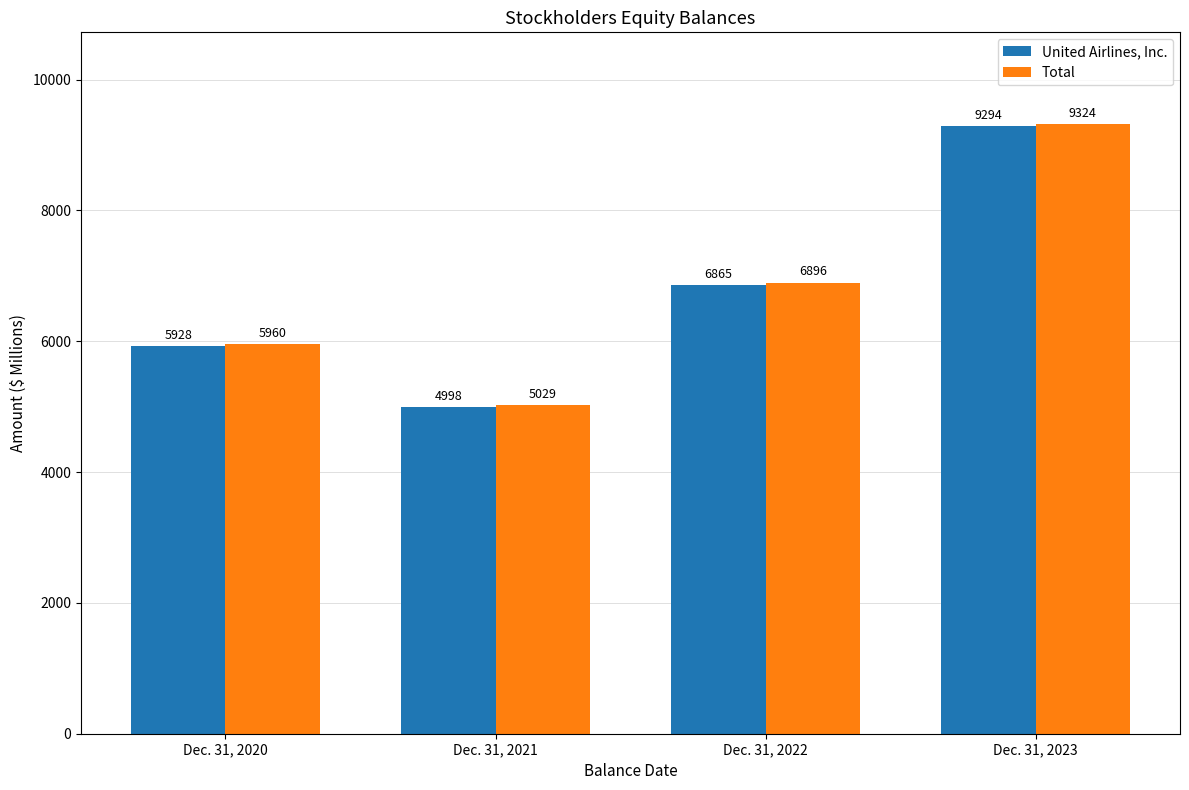

What is the spread (max minus min) of values at Dec. 31, 2022?

31